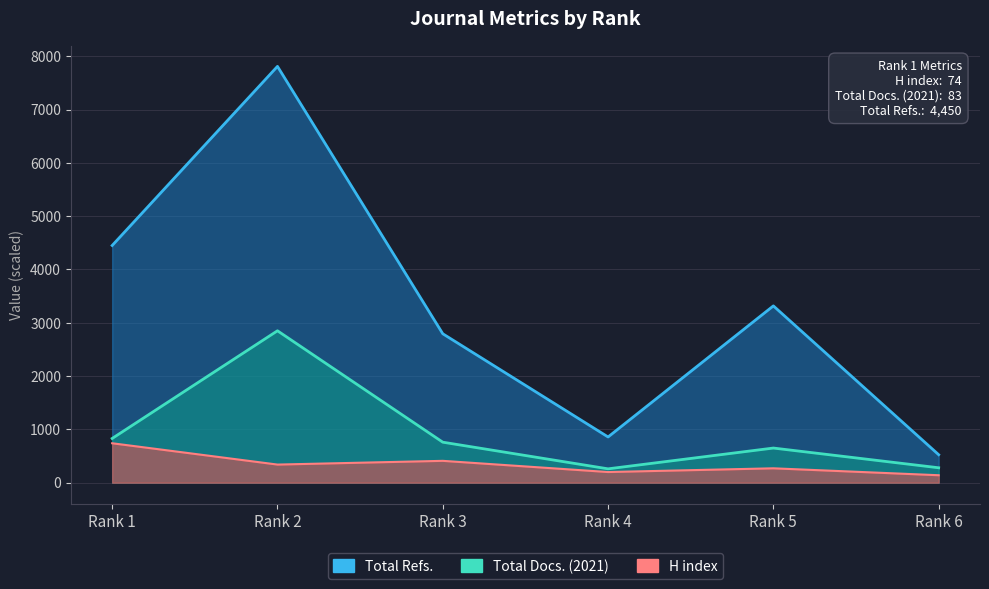

Reading left to right, list all the values displayed in this chart.

H index: Rank 1=740	Rank 2=340	Rank 3=410	Rank 4=200	Rank 5=270	Rank 6=140
Total Docs. (2021): Rank 1=830	Rank 2=2850	Rank 3=760	Rank 4=260	Rank 5=650	Rank 6=280
Total Refs.: Rank 1=4450	Rank 2=7810	Rank 3=2794	Rank 4=858	Rank 5=3317	Rank 6=525